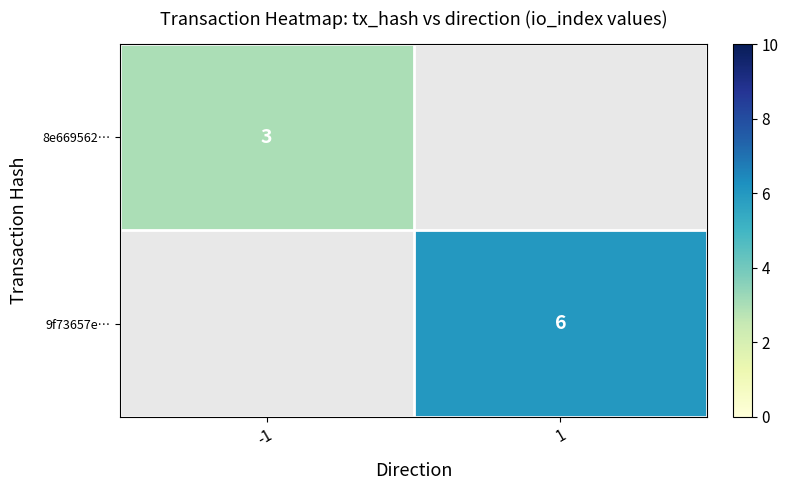

The 8e669562… series shows 3 at -1. True or false?

True